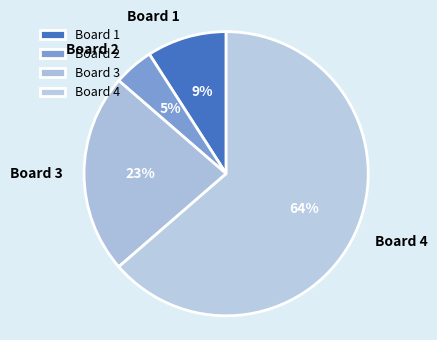

How many slices are in this pie chart?

4